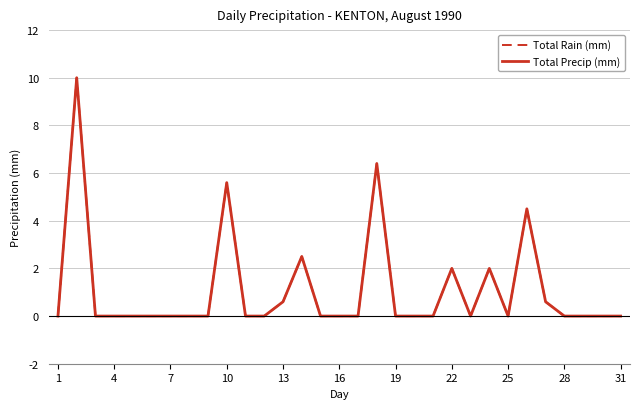

True or false: Total Rain (mm) and Total Precip (mm) intersect in this chart.

False